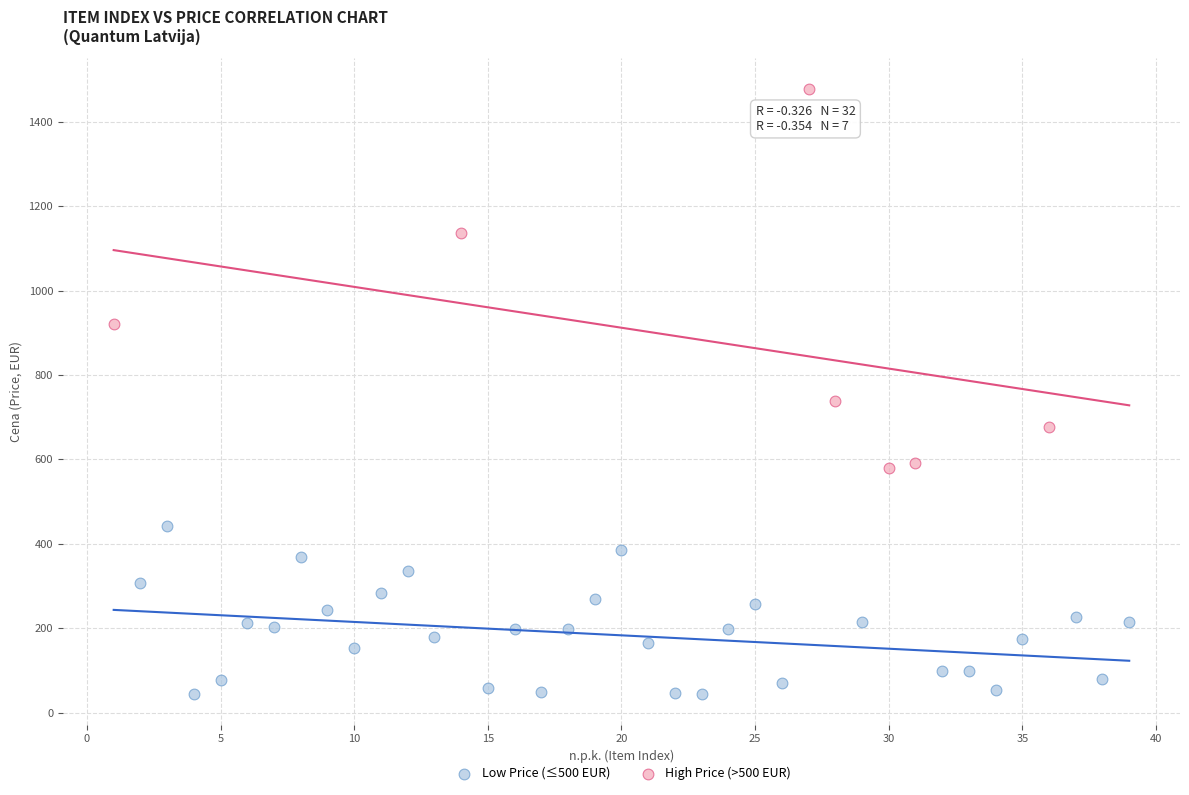

Which series contains the highest Y value?

High Price (>500 EUR)